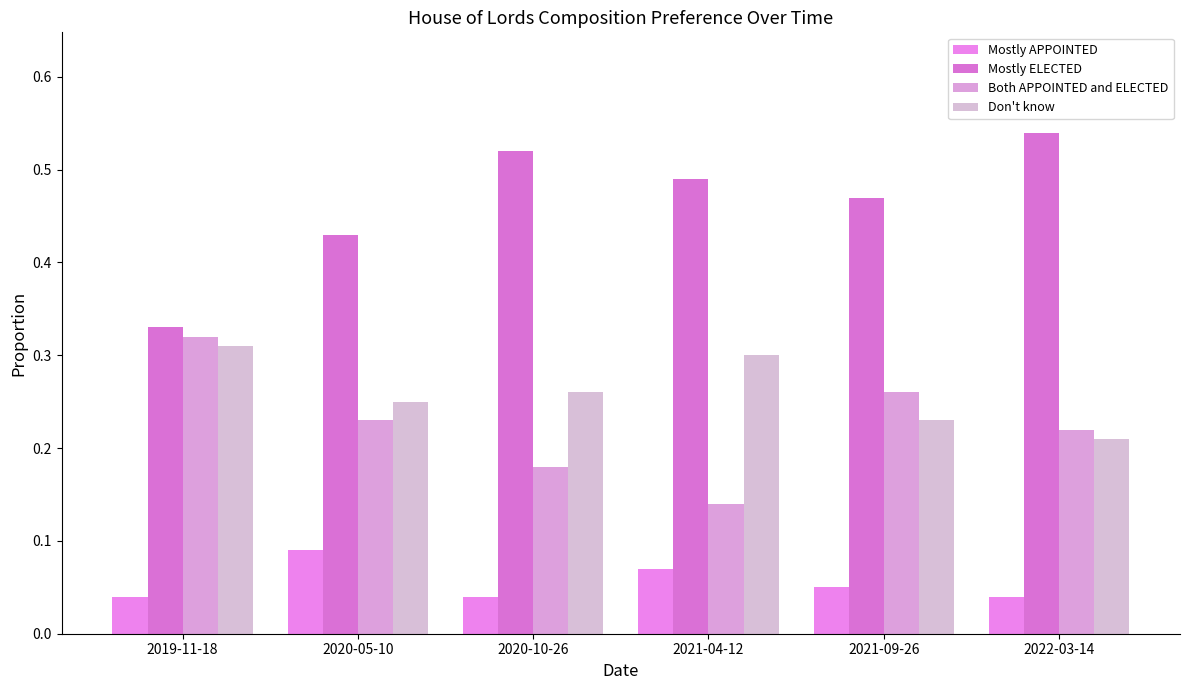

Which series changed the most between 2020-10-26 and 2022-03-14?

Don't know